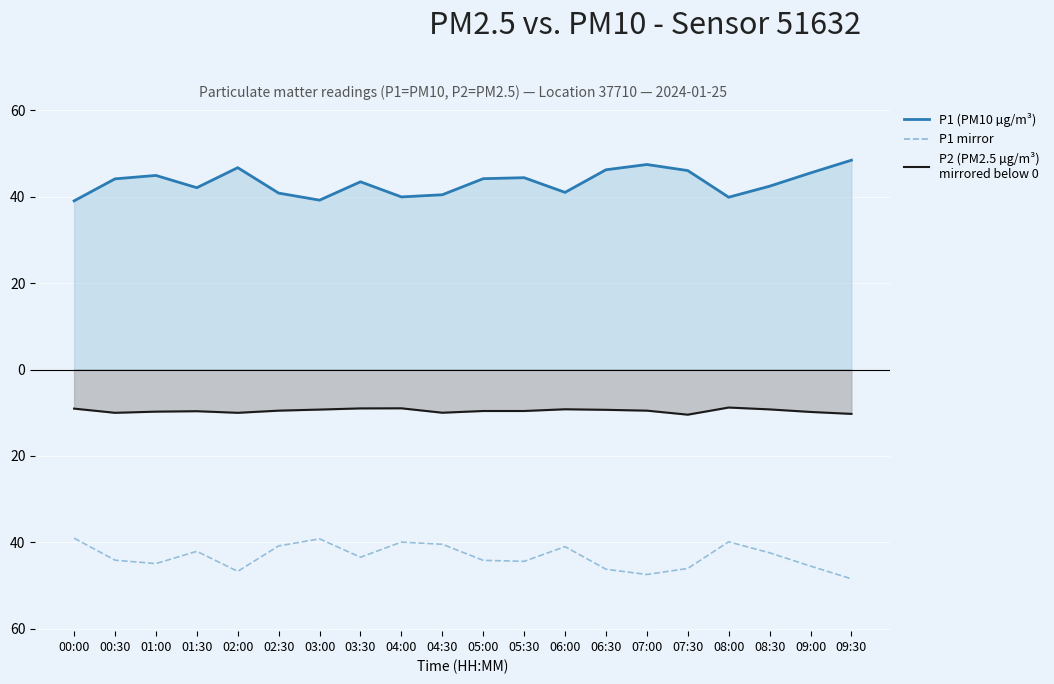

Where is the first local maximum for P1 line?

01:00